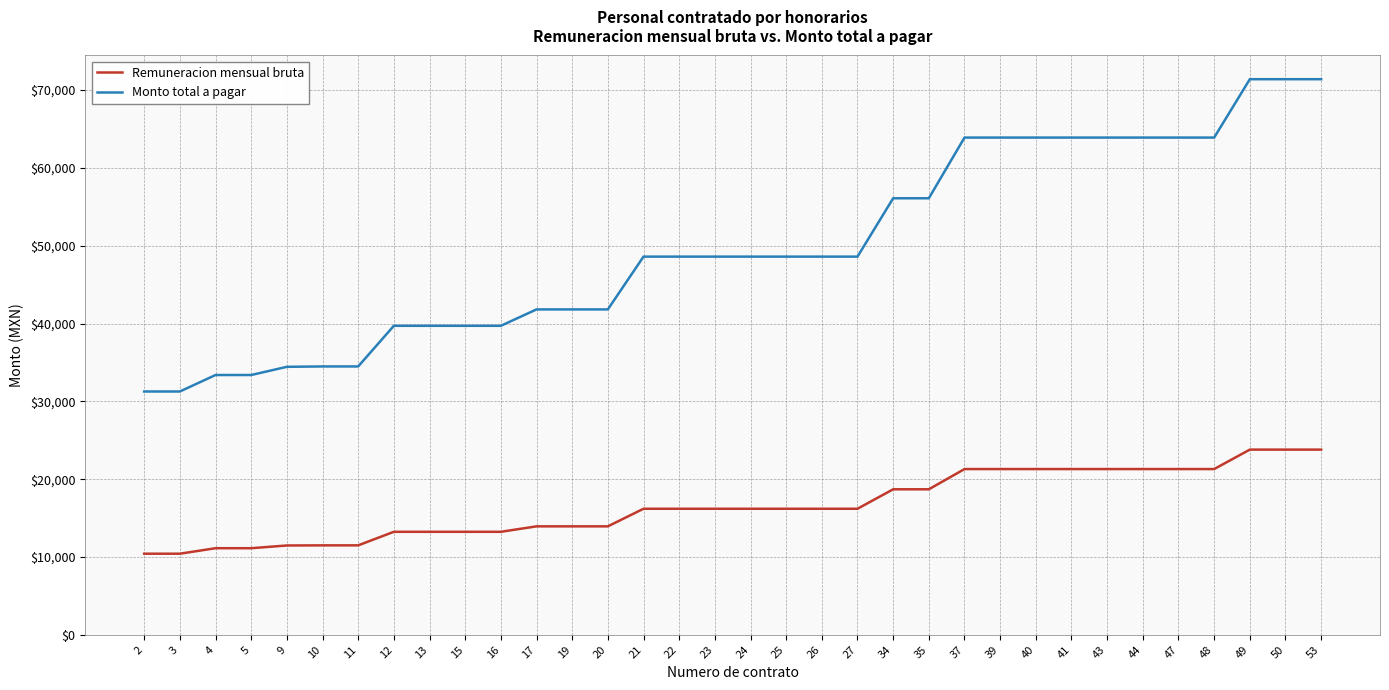

Which series has the widest spread of values?

Monto total a pagar